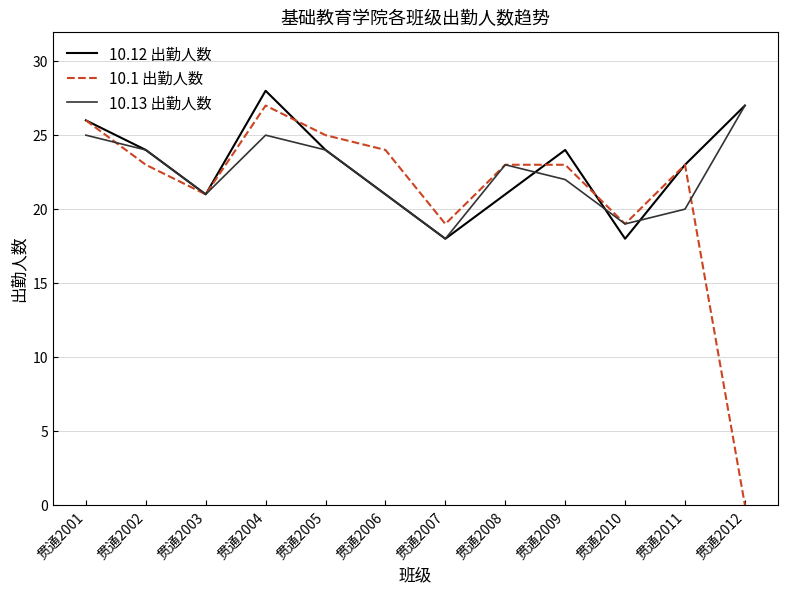

In 10.13 出勤人数, how many points are higher than both neighbors (excluding endpoints)?

2